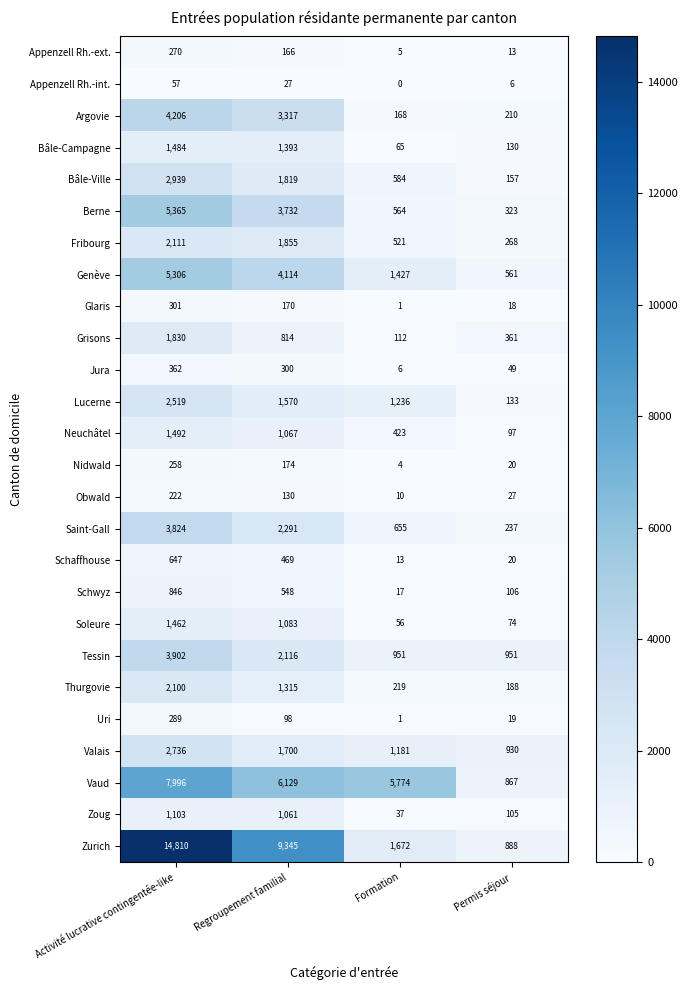

List the series in order of their peak value, lowest first.

Appenzell Rh.-int., Obwald, Nidwald, Appenzell Rh.-ext., Uri, Glaris, Jura, Schaffhouse, Schwyz, Zoug, Soleure, Bâle-Campagne, Neuchâtel, Grisons, Thurgovie, Fribourg, Lucerne, Valais, Bâle-Ville, Saint-Gall, Tessin, Argovie, Genève, Berne, Vaud, Zurich